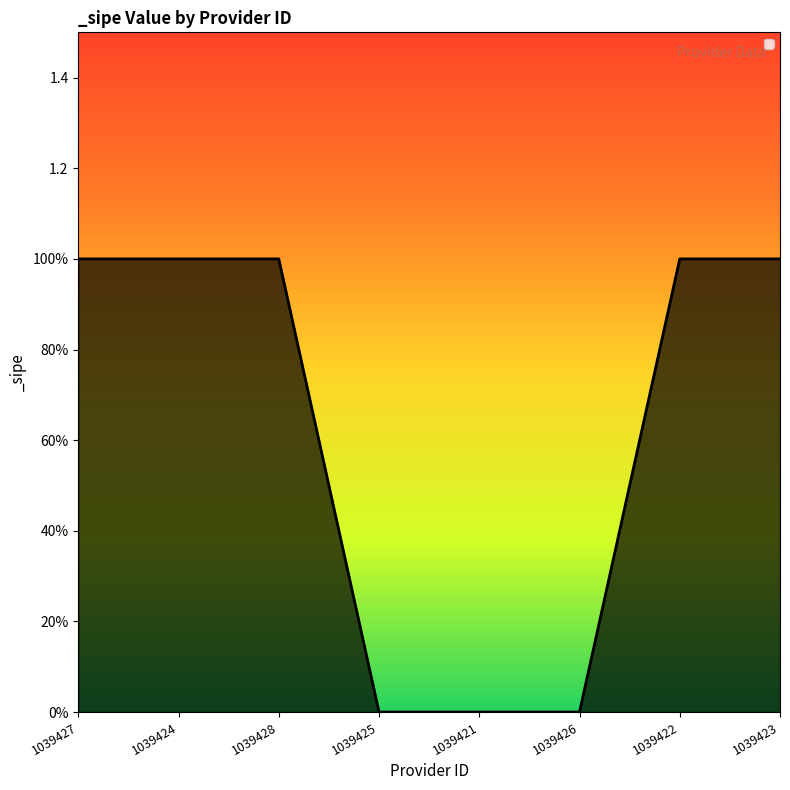

What is the maximum value shown in the chart?

1